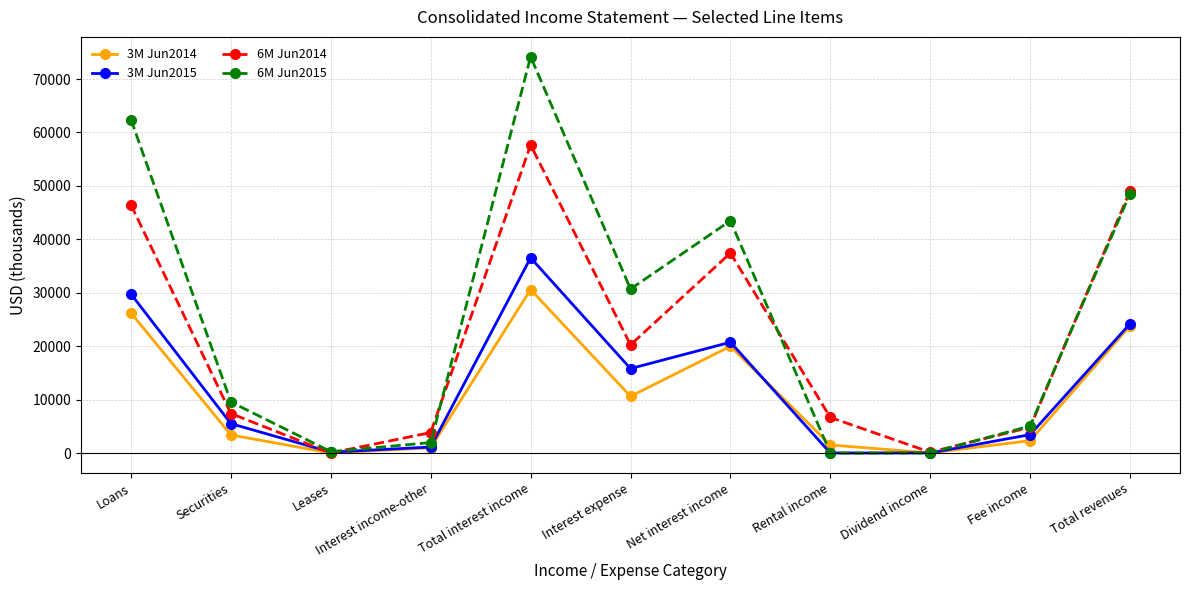

At which category is the sum across all series the highest?

Total interest income